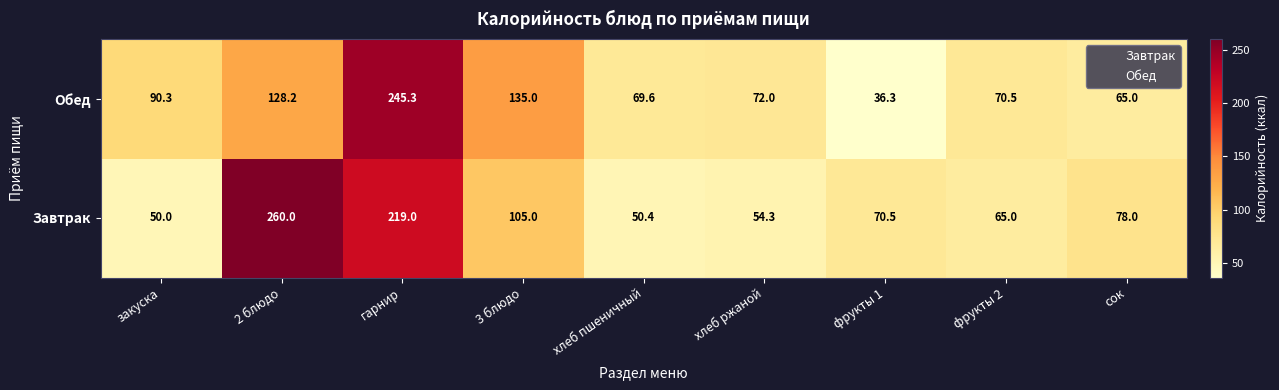

Which category has the highest value in the Завтрак series?

2 блюдо